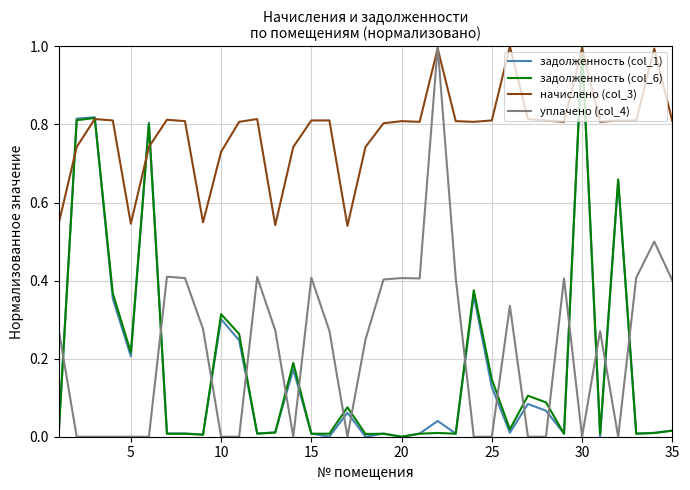

Which series has the largest total across all categories?

начислено (col_3)